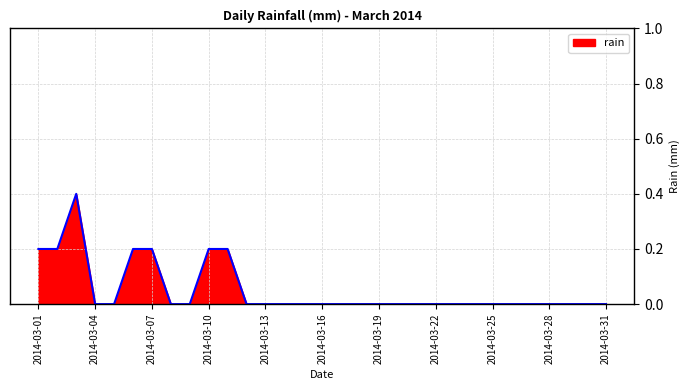

What is the maximum value shown in the chart?

0.4